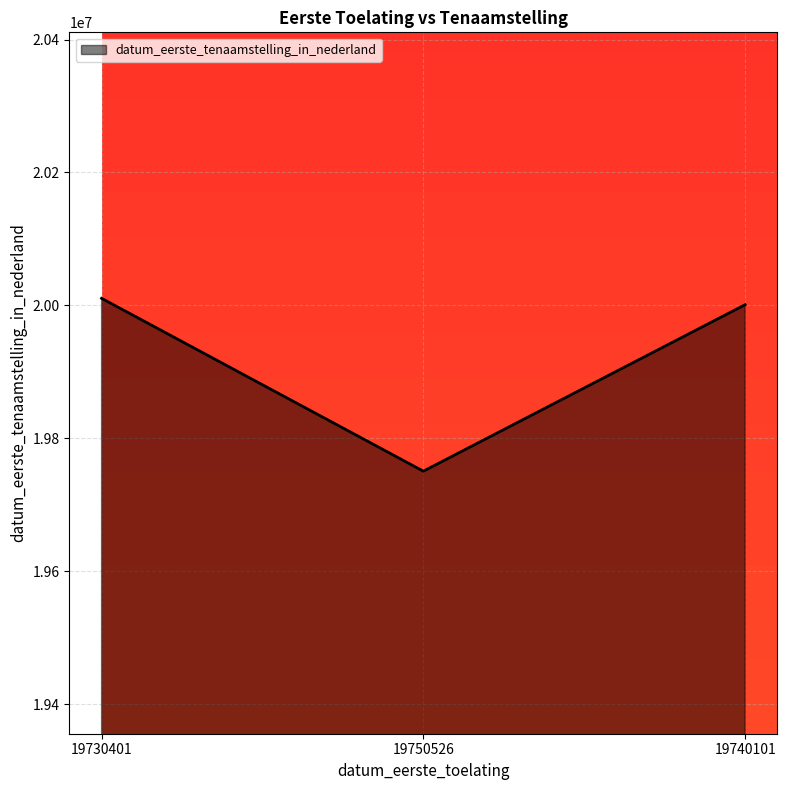

True or false: the data shows 26905761 at 19740101.

False